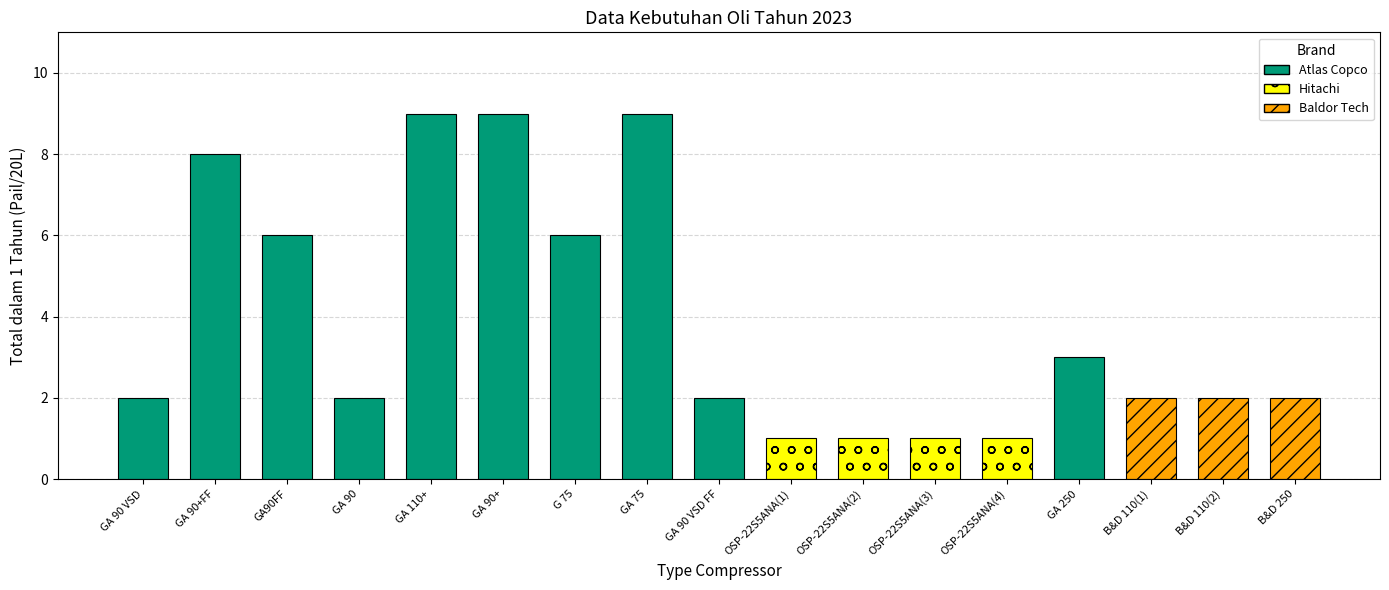

The chart shows a value of 12 at GA 110+. True or false?

False